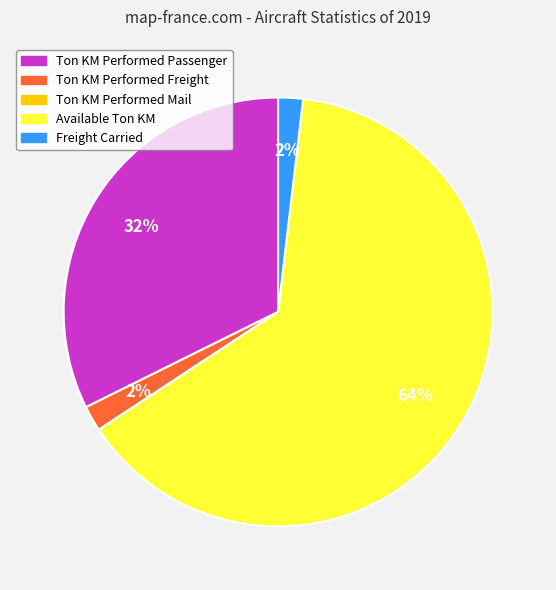

Is it true that Freight Carried is 7% of the pie?

False